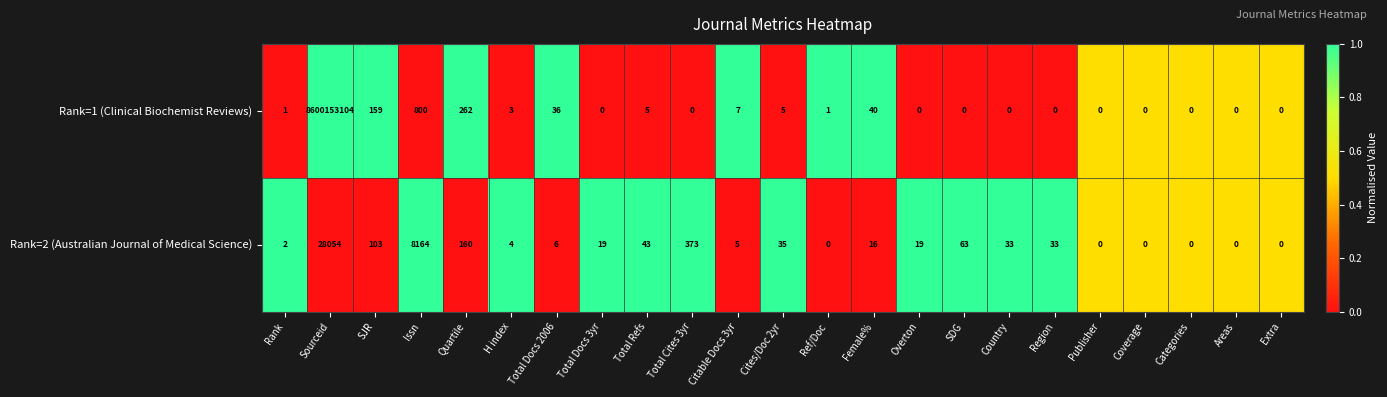

List the series in order of their overall mean, lowest first.

Rank=2 (Australian Journal of Medical Science), Rank=1 (Clinical Biochemist Reviews)